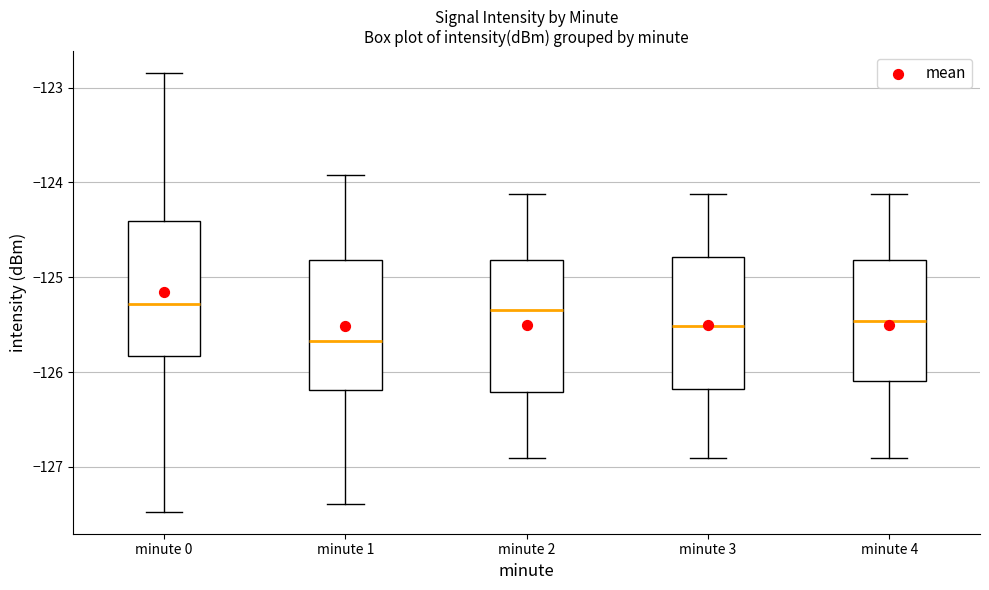

Which box's median line is the lowest?

minute 1